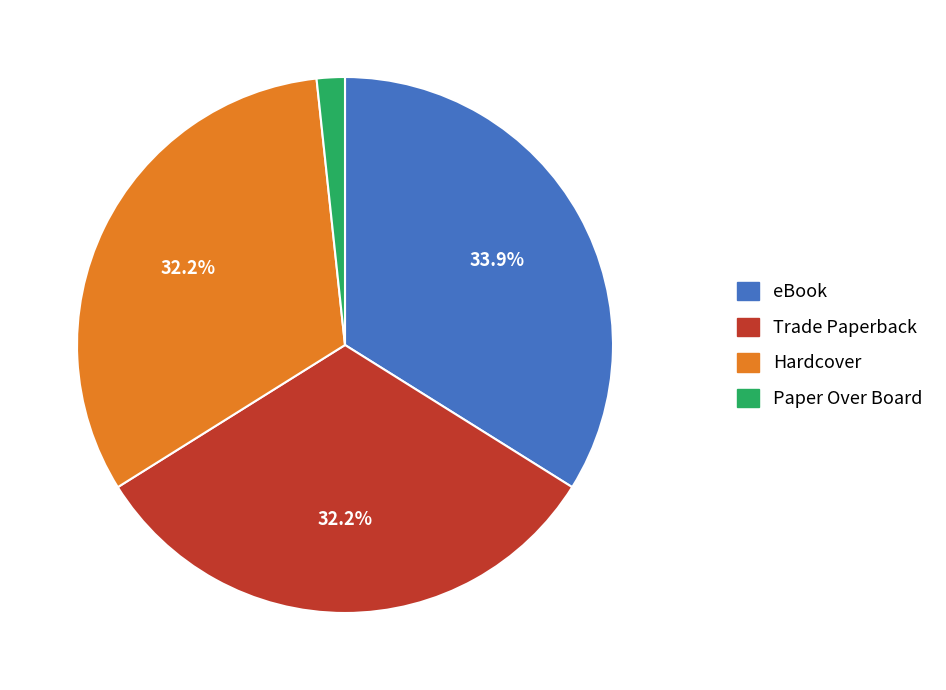

Is the sum of Paper Over Board and Trade Paperback greater than half?

No